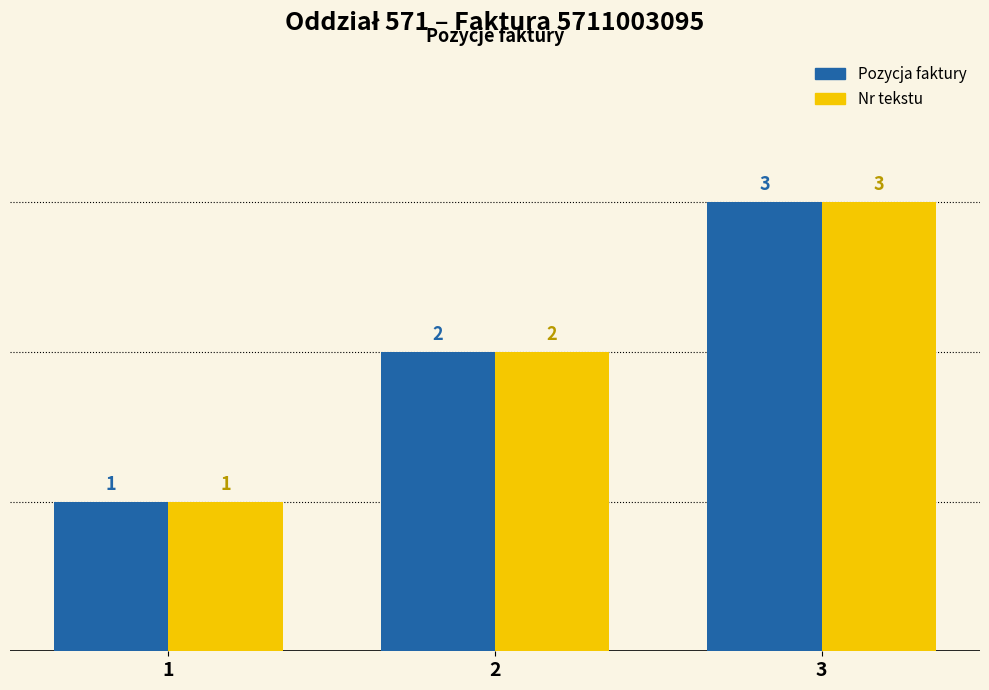

How many Pozycja faktury values are between 1 and 3?

3